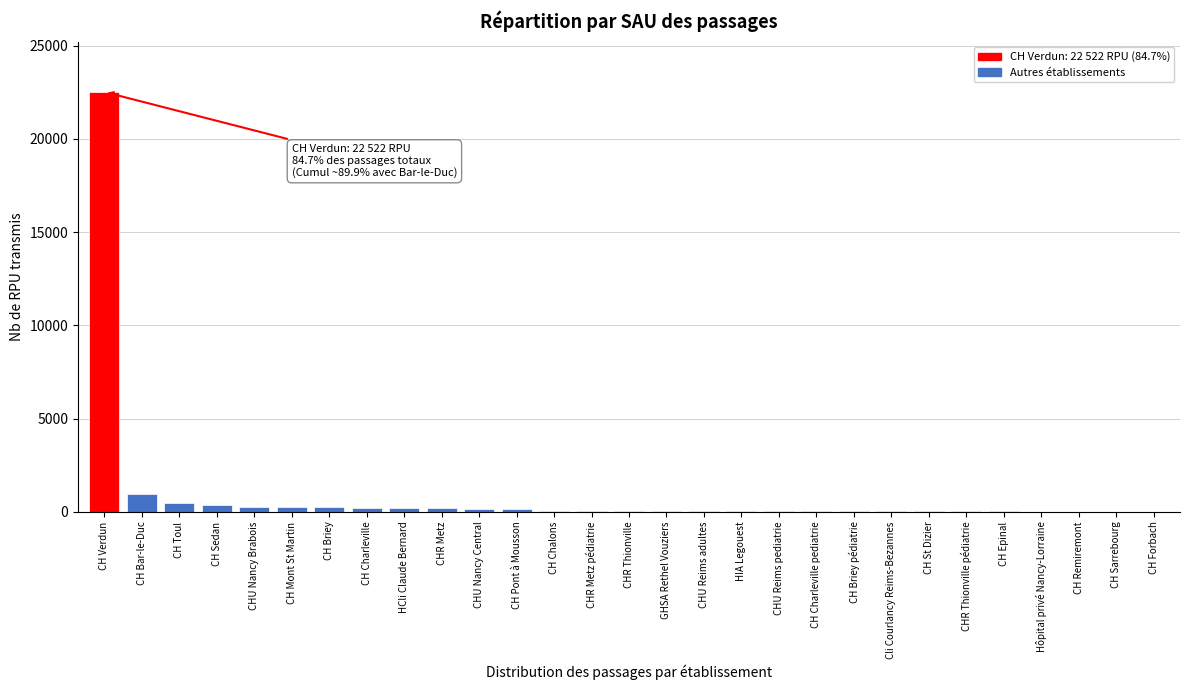

Between CHU Reims adultes and CH Bar-le-Duc, which is larger?

CH Bar-le-Duc